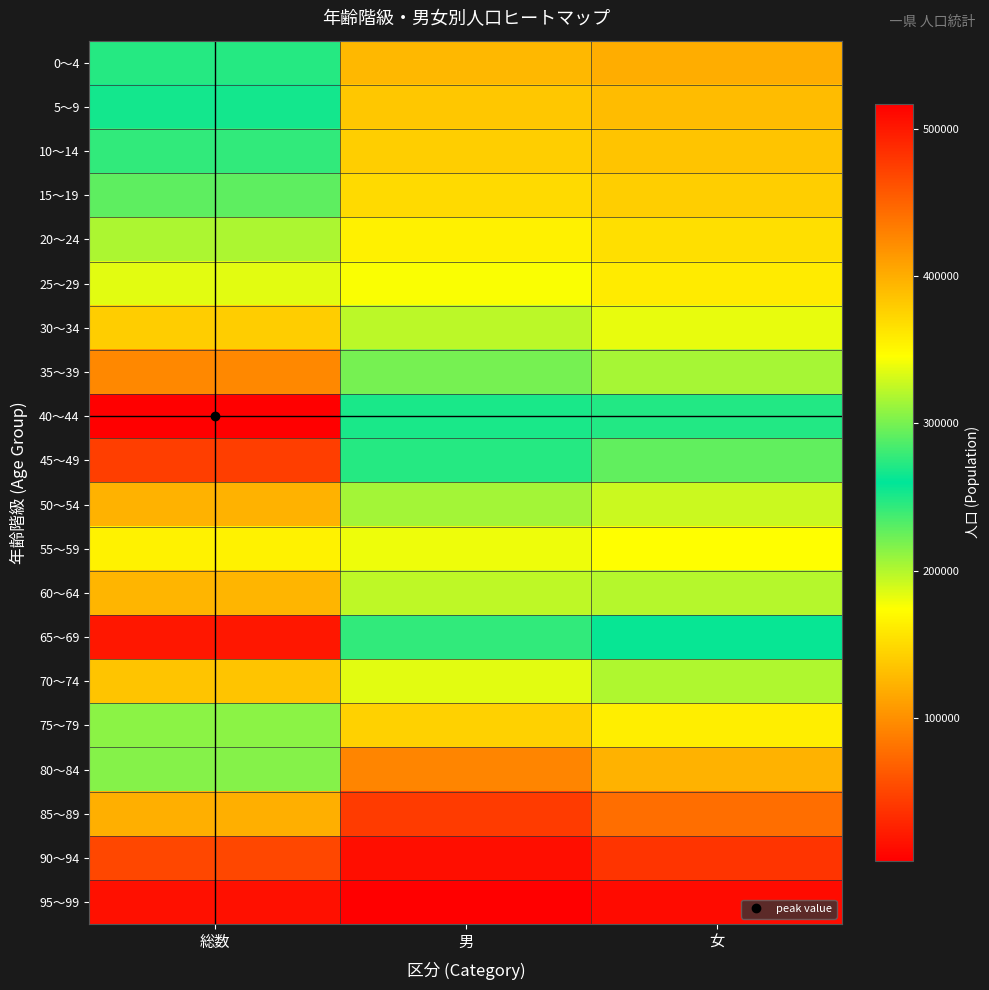

How many data points does each series have?

3